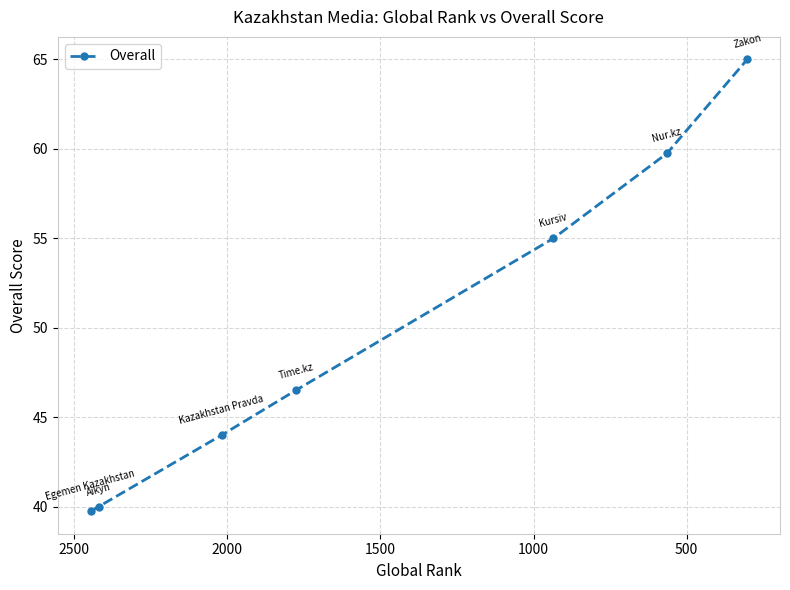

What is the maximum value shown in the chart?

65.0